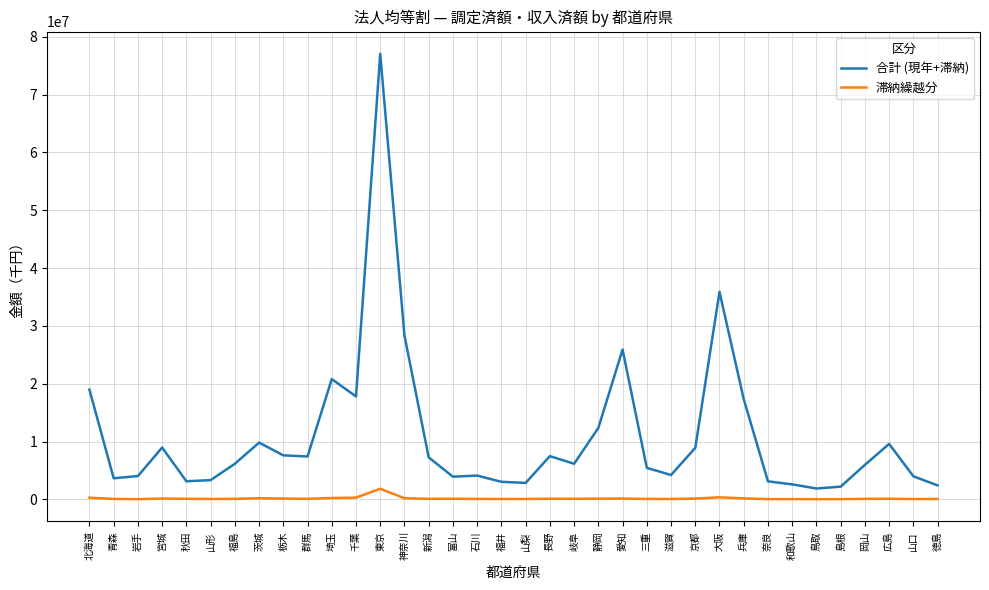

In 滞納繰越分, how many points are higher than both neighbors (excluding endpoints)?

8